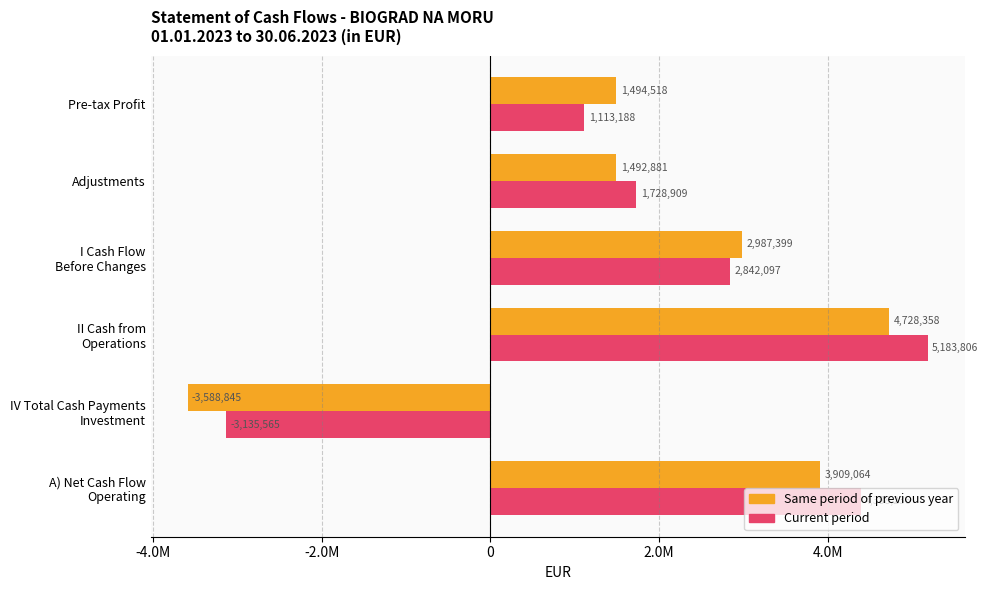

Rank the series by their average value, from lowest to highest.

Same period of previous year, Current period